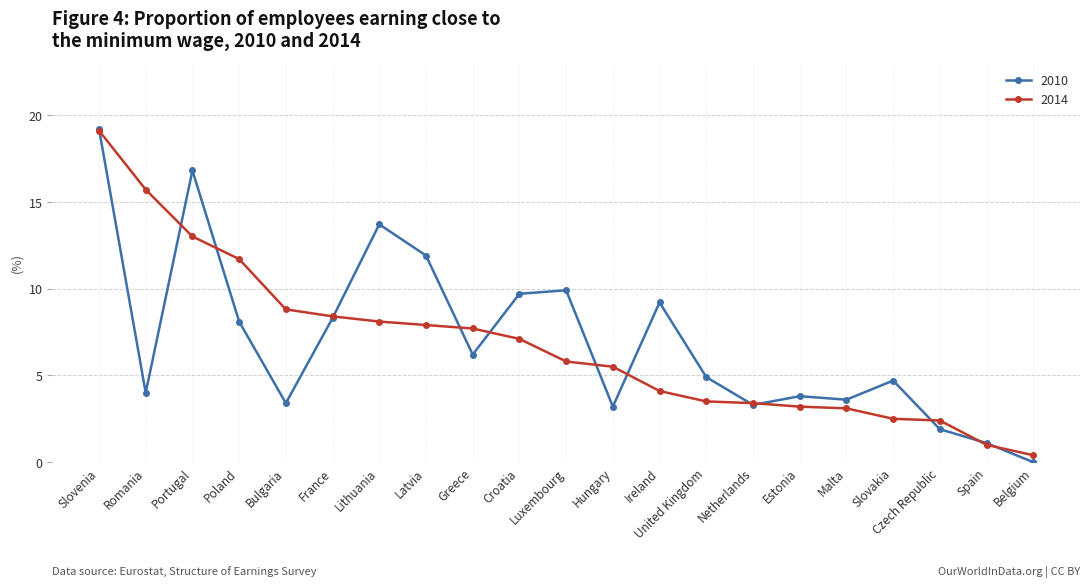

Is the value of 2010 at Belgium greater than the value of 2014 at Hungary?

No